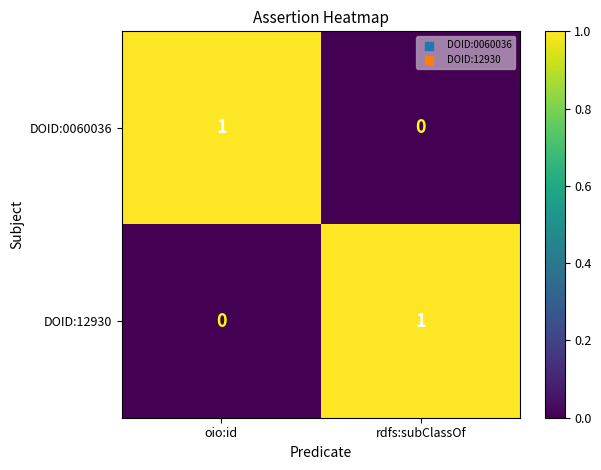

At which label does DOID:12930 reach its minimum?

oio:id